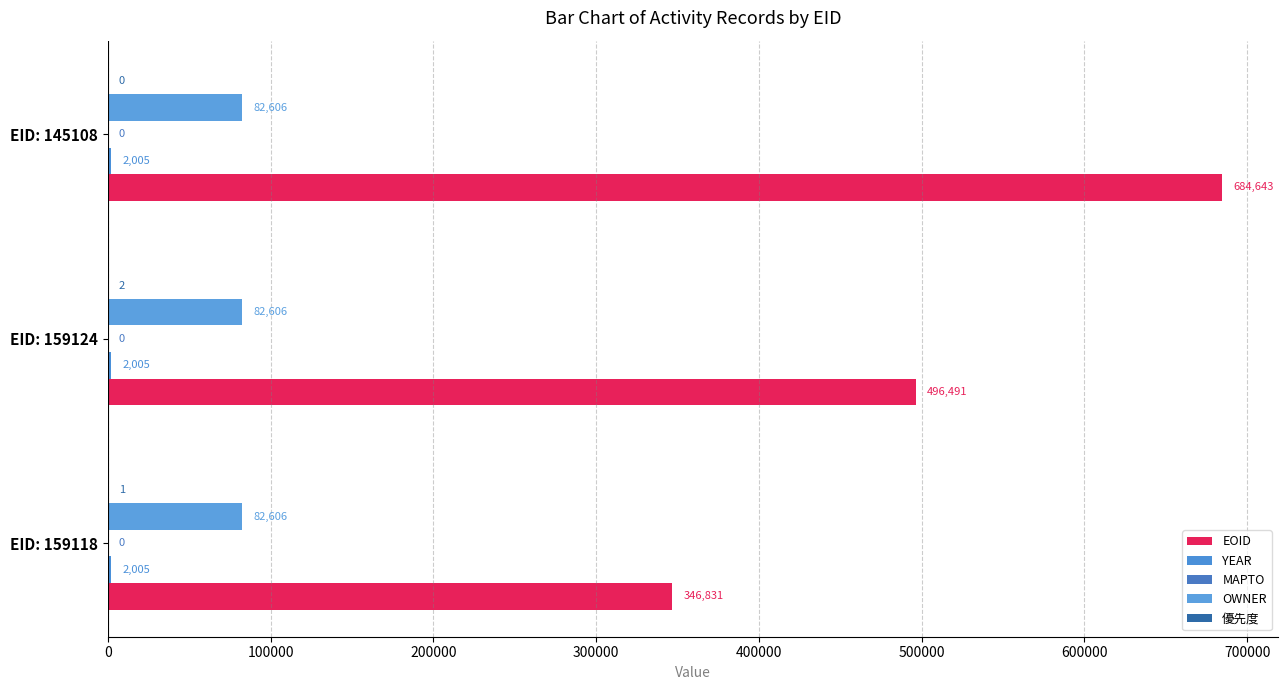

How many series are shown in this chart?

4